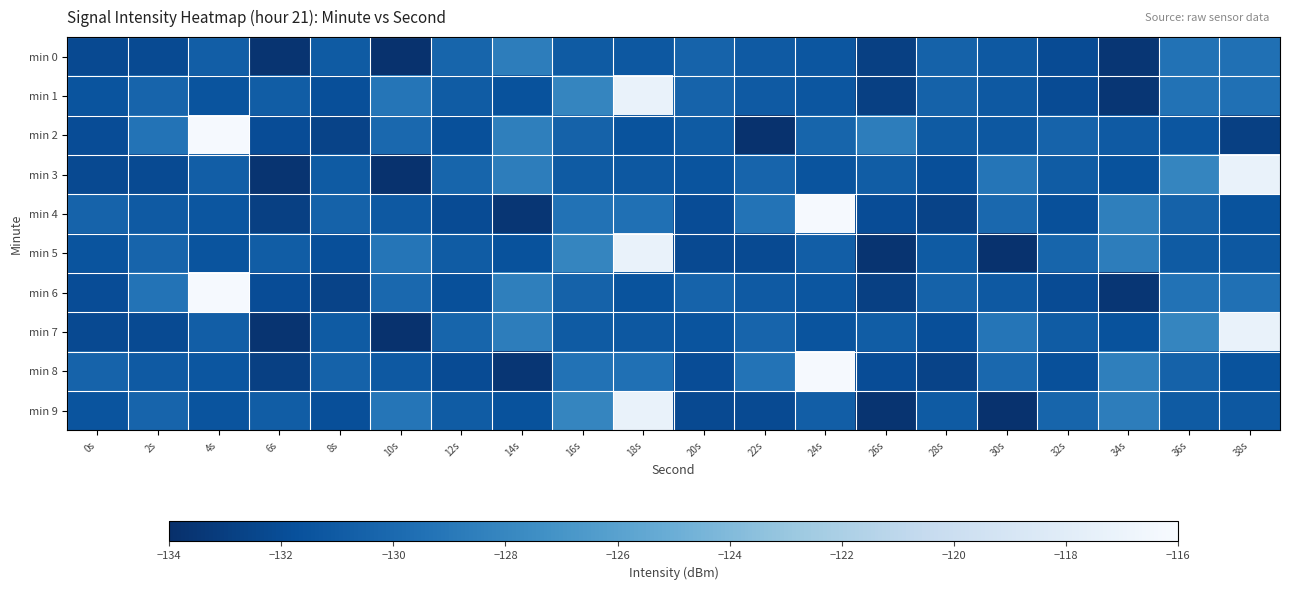

Reading left to right, list all the values displayed in this chart.

min 0: 0s=-132.2	2s=-132.1	4s=-130.8	6s=-133.7	8s=-131.0	10s=-133.9	12s=-130.3	14s=-128.6	16s=-131.0	18s=-131.2	20s=-130.5	22s=-131.1	24s=-131.4	26s=-132.8	28s=-130.5	30s=-131.2	32s=-132.0	34s=-133.6	36s=-129.4	38s=-129.6
min 1: 0s=-131.5	2s=-130.4	4s=-131.5	6s=-130.9	8s=-131.8	10s=-129.2	12s=-130.9	14s=-131.6	16s=-128.1	18s=-117.2	20s=-130.5	22s=-131.1	24s=-131.4	26s=-132.8	28s=-130.5	30s=-131.2	32s=-132.0	34s=-133.6	36s=-129.4	38s=-129.6
min 2: 0s=-132.0	2s=-129.3	4s=-116.2	6s=-132.0	8s=-132.6	10s=-130.1	12s=-131.8	14s=-128.5	16s=-130.5	18s=-131.6	20s=-131.0	22s=-133.9	24s=-130.3	26s=-128.6	28s=-131.0	30s=-131.2	32s=-130.5	34s=-131.1	36s=-131.4	38s=-132.8
min 3: 0s=-132.2	2s=-132.1	4s=-130.8	6s=-133.7	8s=-131.0	10s=-133.9	12s=-130.3	14s=-128.6	16s=-131.0	18s=-131.2	20s=-131.5	22s=-130.4	24s=-131.5	26s=-130.9	28s=-131.8	30s=-129.2	32s=-130.9	34s=-131.6	36s=-128.1	38s=-117.2
min 4: 0s=-130.5	2s=-131.1	4s=-131.4	6s=-132.8	8s=-130.5	10s=-131.2	12s=-132.0	14s=-133.6	16s=-129.4	18s=-129.6	20s=-132.0	22s=-129.3	24s=-116.2	26s=-132.0	28s=-132.6	30s=-130.1	32s=-131.8	34s=-128.5	36s=-130.5	38s=-131.6
min 5: 0s=-131.5	2s=-130.4	4s=-131.5	6s=-130.9	8s=-131.8	10s=-129.2	12s=-130.9	14s=-131.6	16s=-128.1	18s=-117.2	20s=-132.2	22s=-132.1	24s=-130.8	26s=-133.7	28s=-131.0	30s=-133.9	32s=-130.3	34s=-128.6	36s=-131.0	38s=-131.2
min 6: 0s=-132.0	2s=-129.3	4s=-116.2	6s=-132.0	8s=-132.6	10s=-130.1	12s=-131.8	14s=-128.5	16s=-130.5	18s=-131.6	20s=-130.5	22s=-131.1	24s=-131.4	26s=-132.8	28s=-130.5	30s=-131.2	32s=-132.0	34s=-133.6	36s=-129.4	38s=-129.6
min 7: 0s=-132.2	2s=-132.1	4s=-130.8	6s=-133.7	8s=-131.0	10s=-133.9	12s=-130.3	14s=-128.6	16s=-131.0	18s=-131.2	20s=-131.5	22s=-130.4	24s=-131.5	26s=-130.9	28s=-131.8	30s=-129.2	32s=-130.9	34s=-131.6	36s=-128.1	38s=-117.2
min 8: 0s=-130.5	2s=-131.1	4s=-131.4	6s=-132.8	8s=-130.5	10s=-131.2	12s=-132.0	14s=-133.6	16s=-129.4	18s=-129.6	20s=-132.0	22s=-129.3	24s=-116.2	26s=-132.0	28s=-132.6	30s=-130.1	32s=-131.8	34s=-128.5	36s=-130.5	38s=-131.6
min 9: 0s=-131.5	2s=-130.4	4s=-131.5	6s=-130.9	8s=-131.8	10s=-129.2	12s=-130.9	14s=-131.6	16s=-128.1	18s=-117.2	20s=-132.2	22s=-132.1	24s=-130.8	26s=-133.7	28s=-131.0	30s=-133.9	32s=-130.3	34s=-128.6	36s=-131.0	38s=-131.2